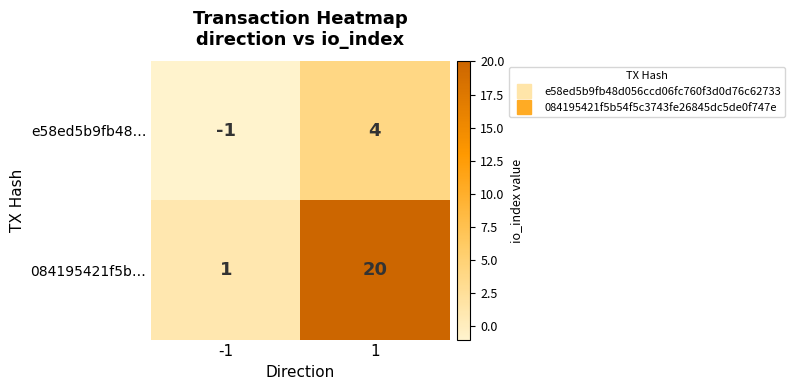

What is the spread (max minus min) of values at -1?

2